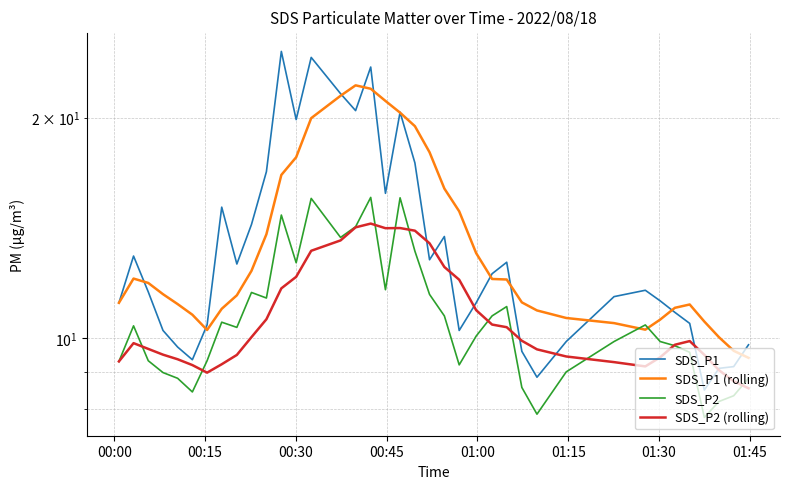

What is the difference between the maximum and second lowest values in the SDS_P1 series?

15.8